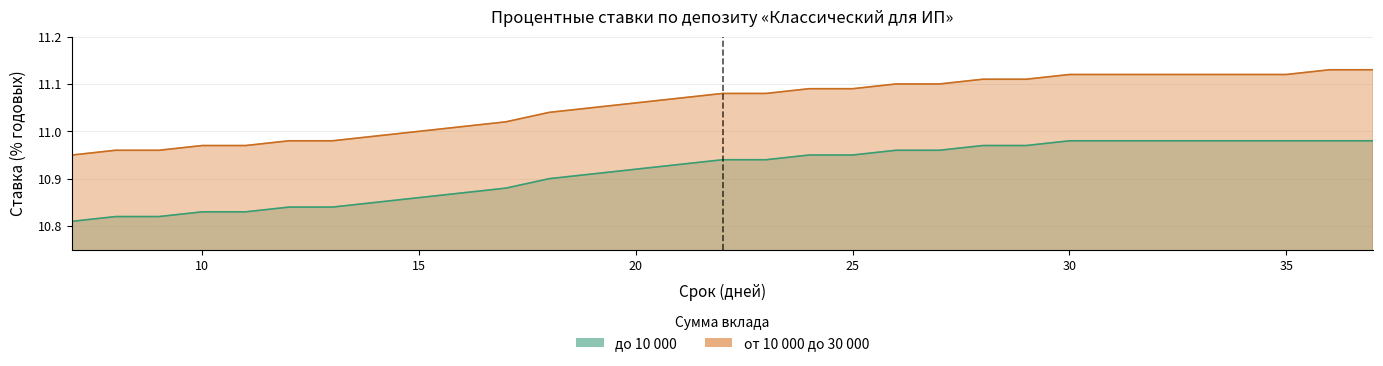

Reading left to right, what are all the values shown in this chart?

до 10 000: 7=10.8	8=10.8	9=10.8	10=10.8	11=10.8	12=10.8	13=10.8	14=10.8	15=10.9	16=10.9	17=10.9	18=10.9	19=10.9	20=10.9	21=10.9	22=10.9	23=10.9	24=10.9	25=10.9	26=11.0	27=11.0	28=11.0	29=11.0	30=11.0	31=11.0	32=11.0	33=11.0	34=11.0	35=11.0	36=11.0	37=11.0
от 10 000 до 30 000: 7=10.9	8=11.0	9=11.0	10=11.0	11=11.0	12=11.0	13=11.0	14=11.0	15=11.0	16=11.0	17=11.0	18=11.0	19=11.1	20=11.1	21=11.1	22=11.1	23=11.1	24=11.1	25=11.1	26=11.1	27=11.1	28=11.1	29=11.1	30=11.1	31=11.1	32=11.1	33=11.1	34=11.1	35=11.1	36=11.1	37=11.1